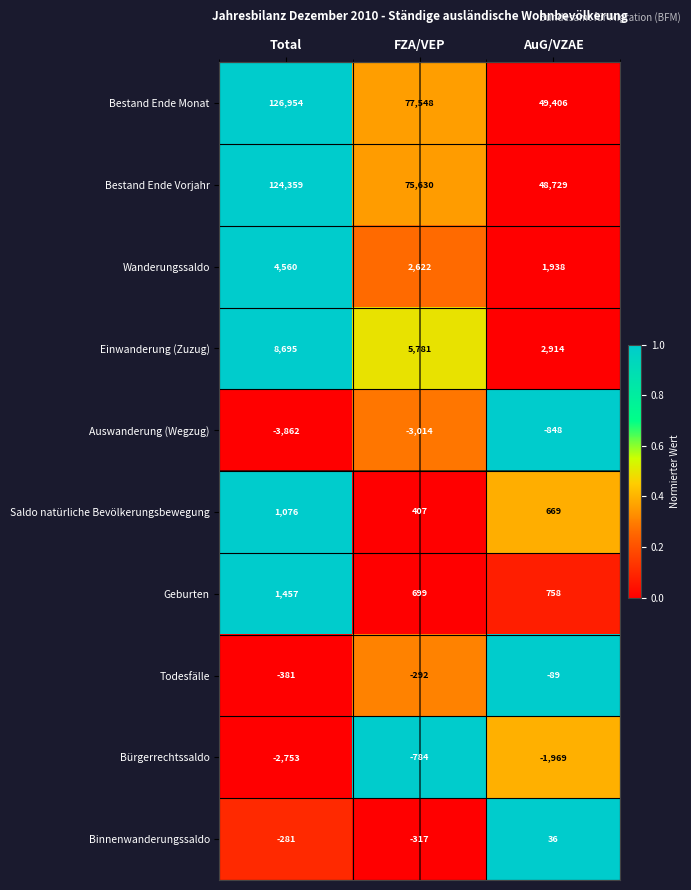

The value of Binnenwanderungssaldo at Total is -114. True or false?

False